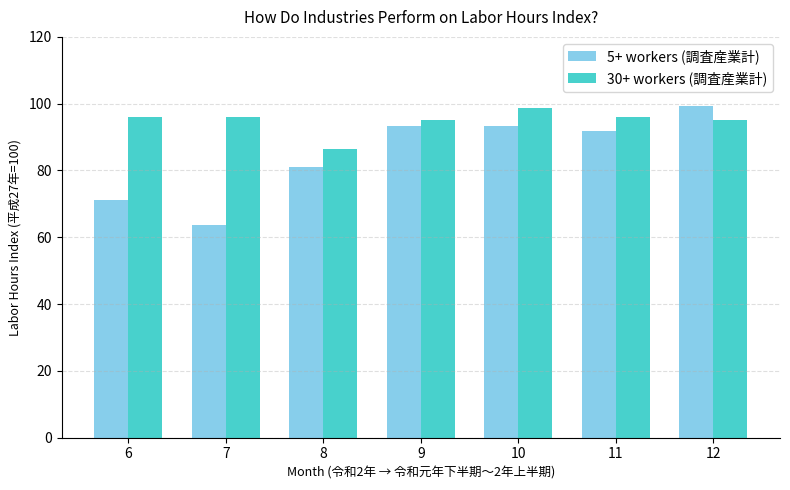

What are all the series names shown in the legend?

5+ workers (調査産業計), 30+ workers (調査産業計)